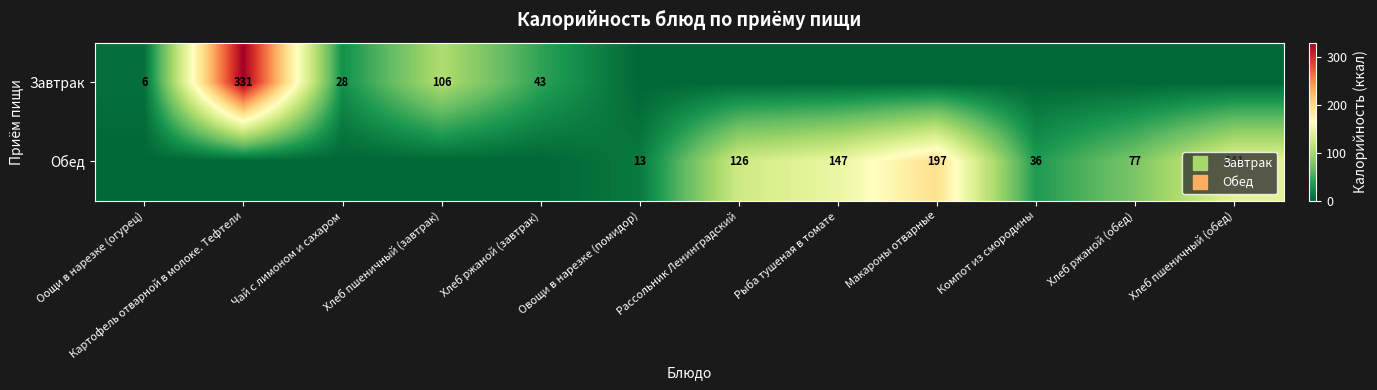

List the series in order of their overall mean, highest first.

Обед, Завтрак